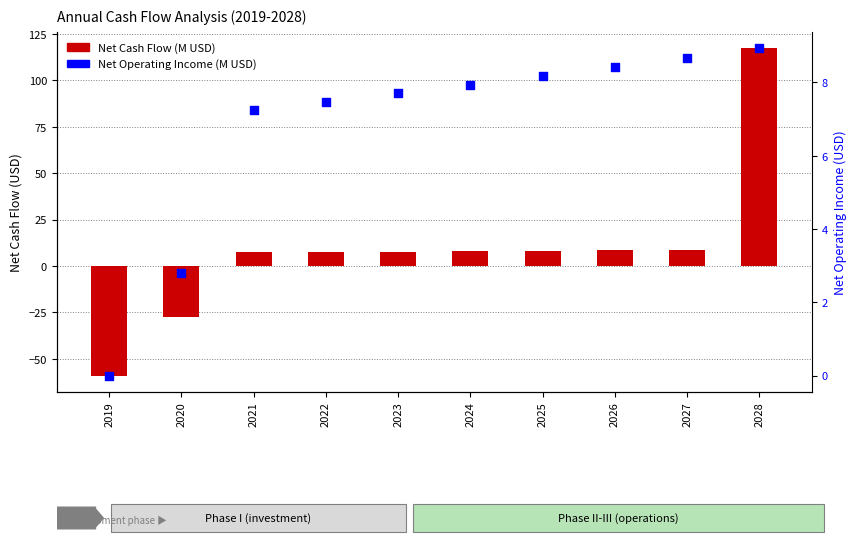

Is the value of Net Cash Flow (M USD) at 2024 greater than the value of Net Operating Income (M USD) at 2025?

No